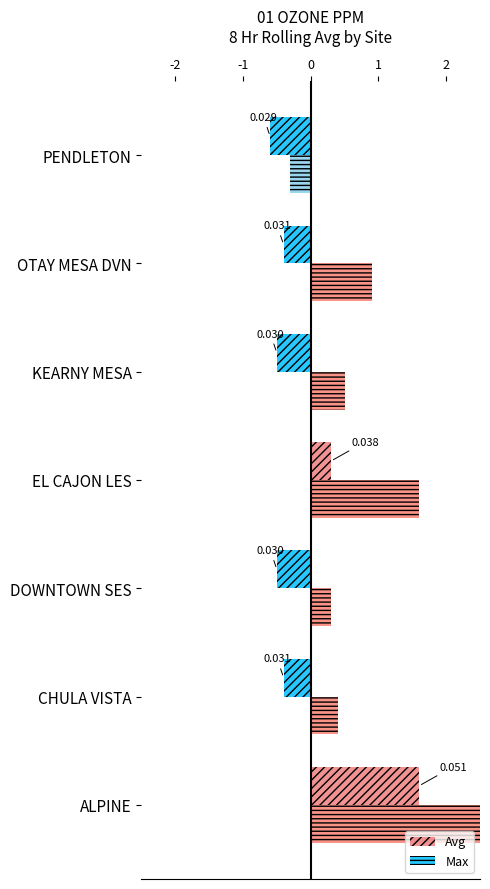

How many data points in Max are above 0?

6